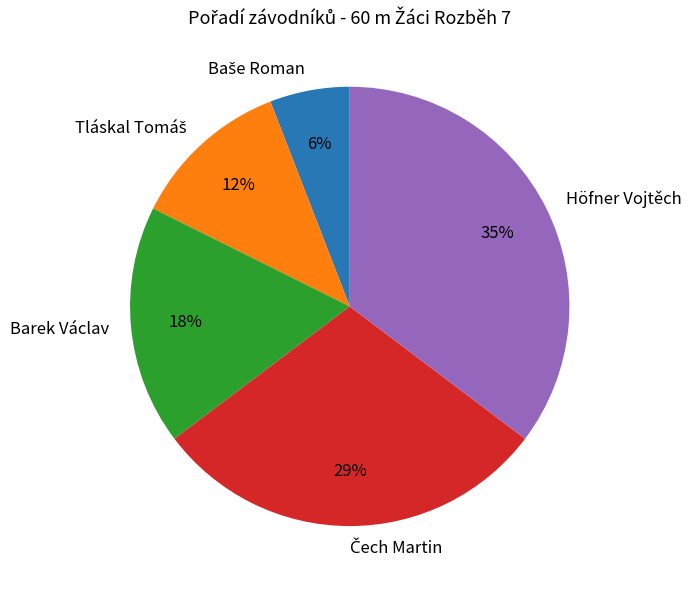

Is there a majority slice in this chart?

No